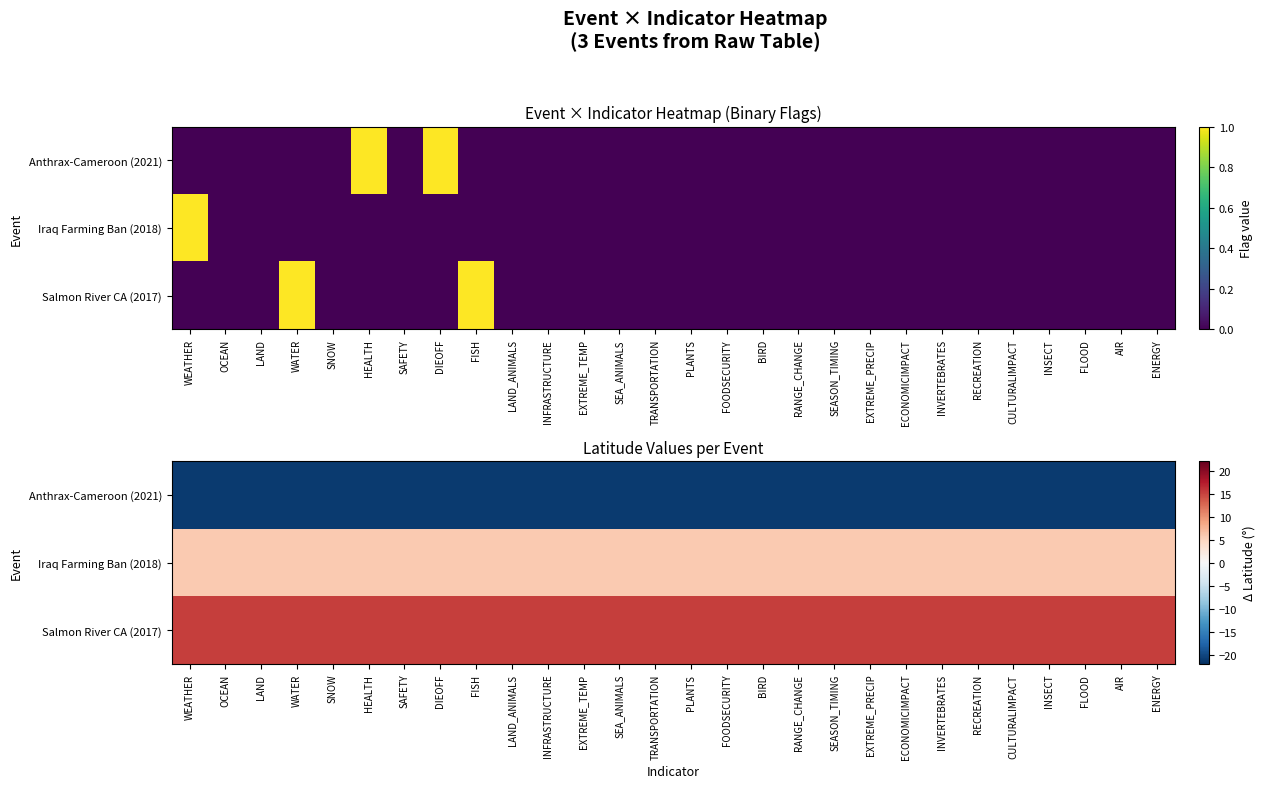

What is the sum of all Anthrax-Cameroon (2021) values?

-589.4